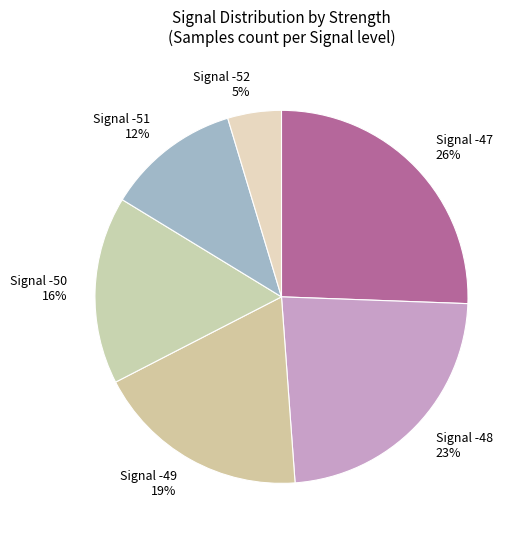

Count the number of slices in the pie.

6